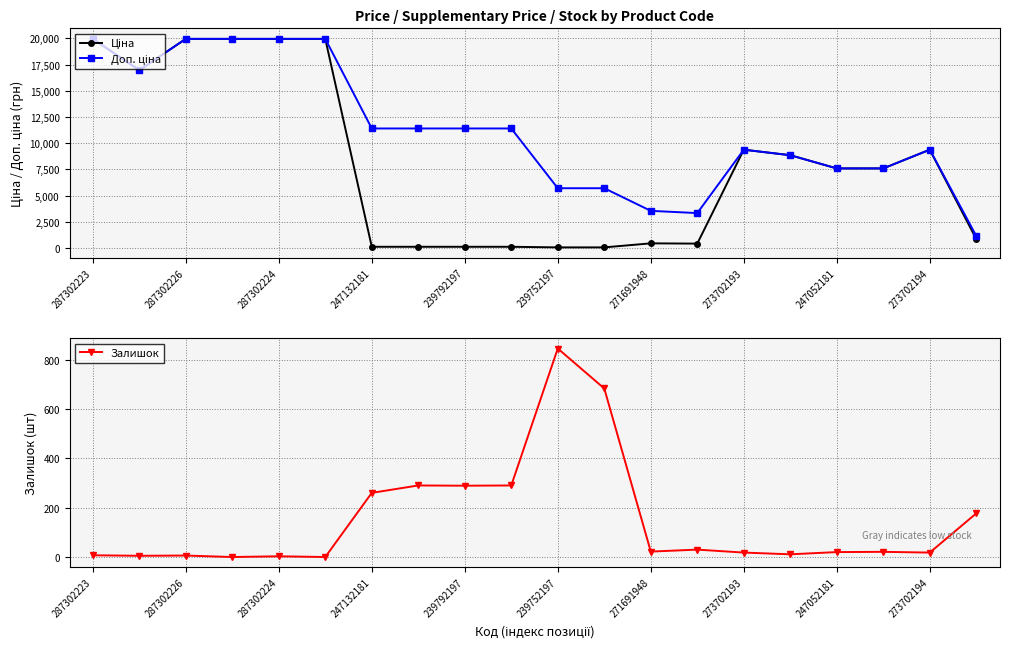

How many values in the Ціна series exceed 7596?

11